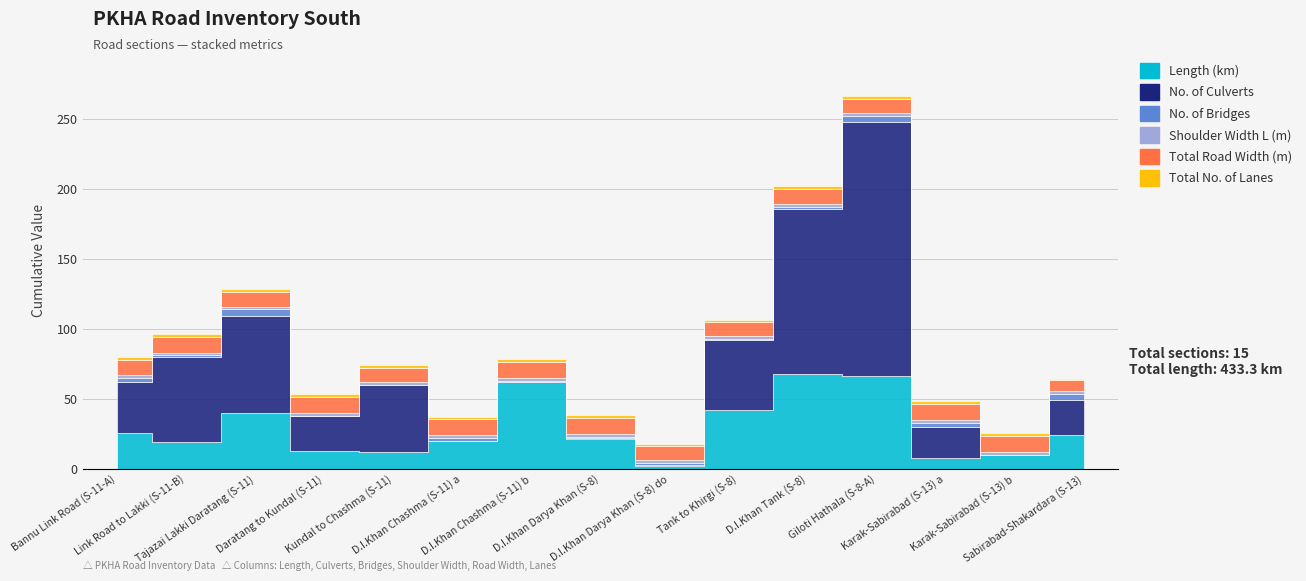

Which series has the largest total across all categories?

No. of Culverts